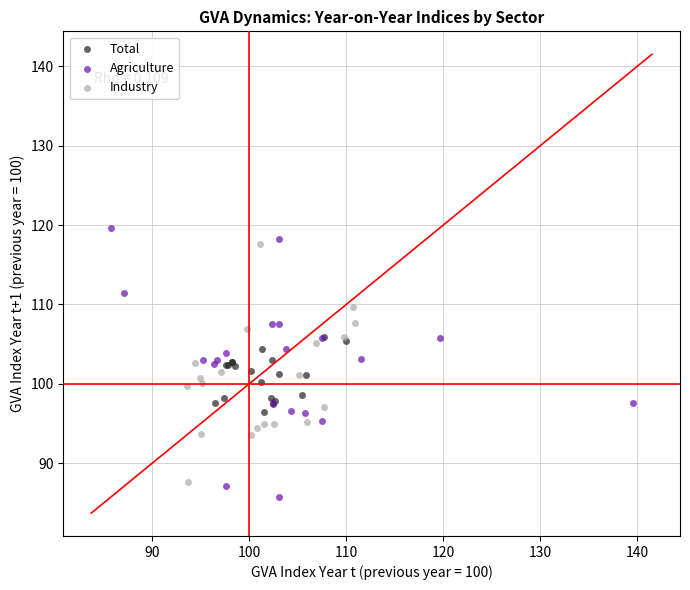

Which series reaches the maximum Y coordinate?

Agriculture